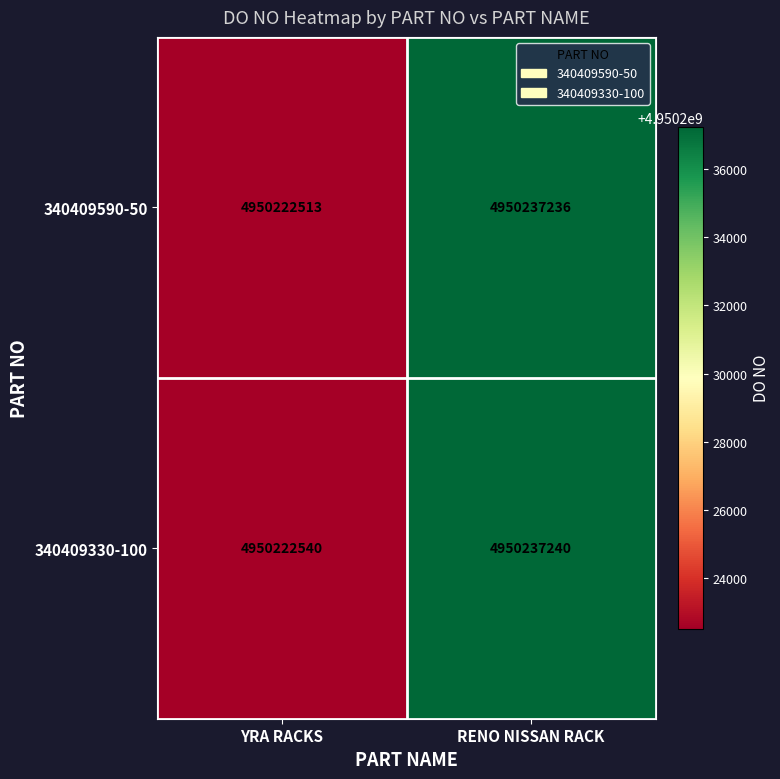

Which series has the widest spread of values?

340409590-50